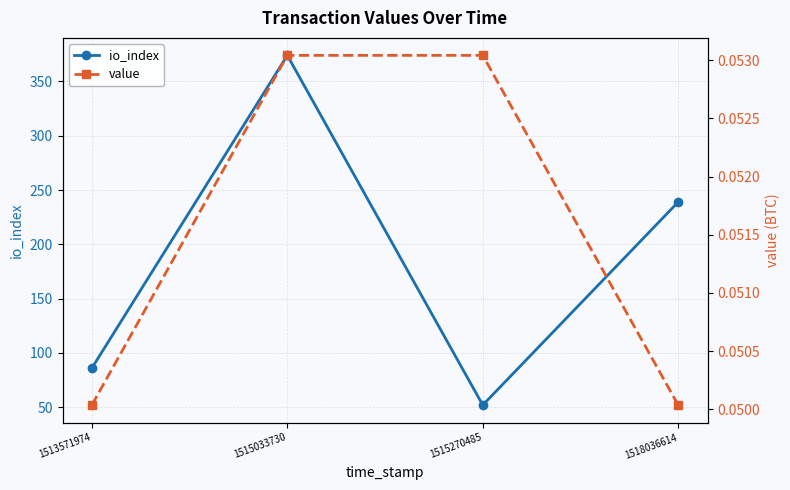

Where is the first local maximum for io_index?

1515033730